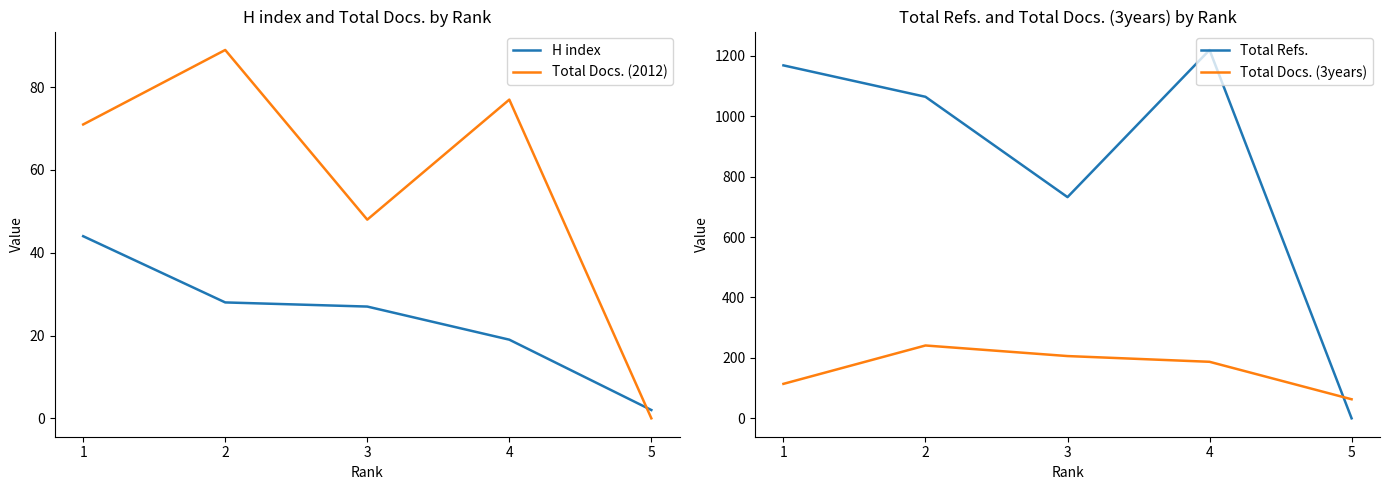

At 5, list the series in order from smallest to largest.

Total Docs. (2012), Total Refs., H index, Total Docs. (3years)